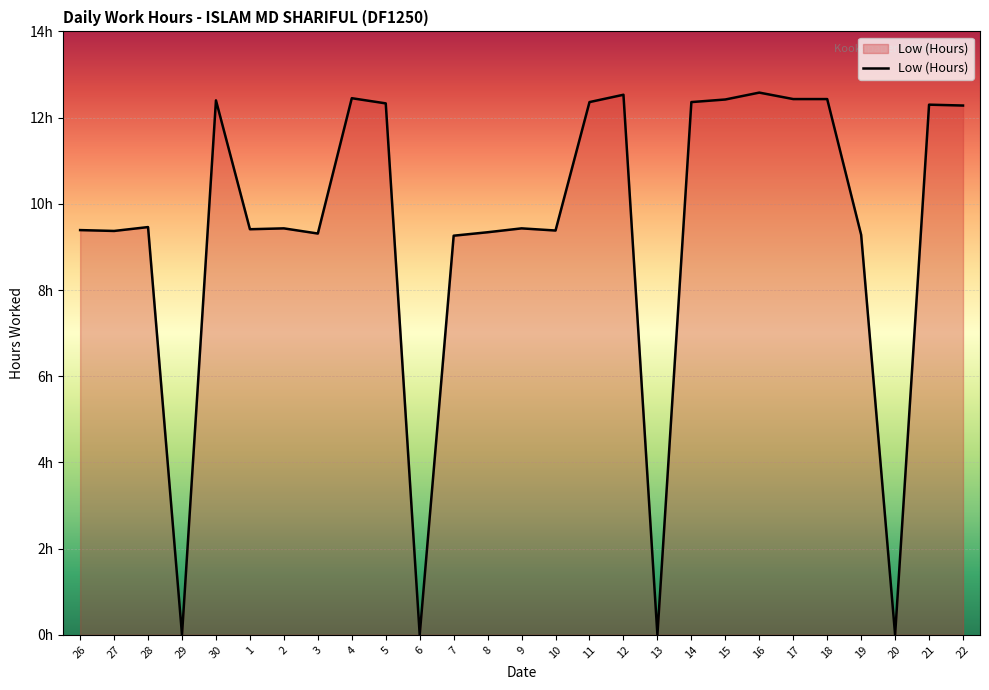

At which category does the data reach its first local valley?

27